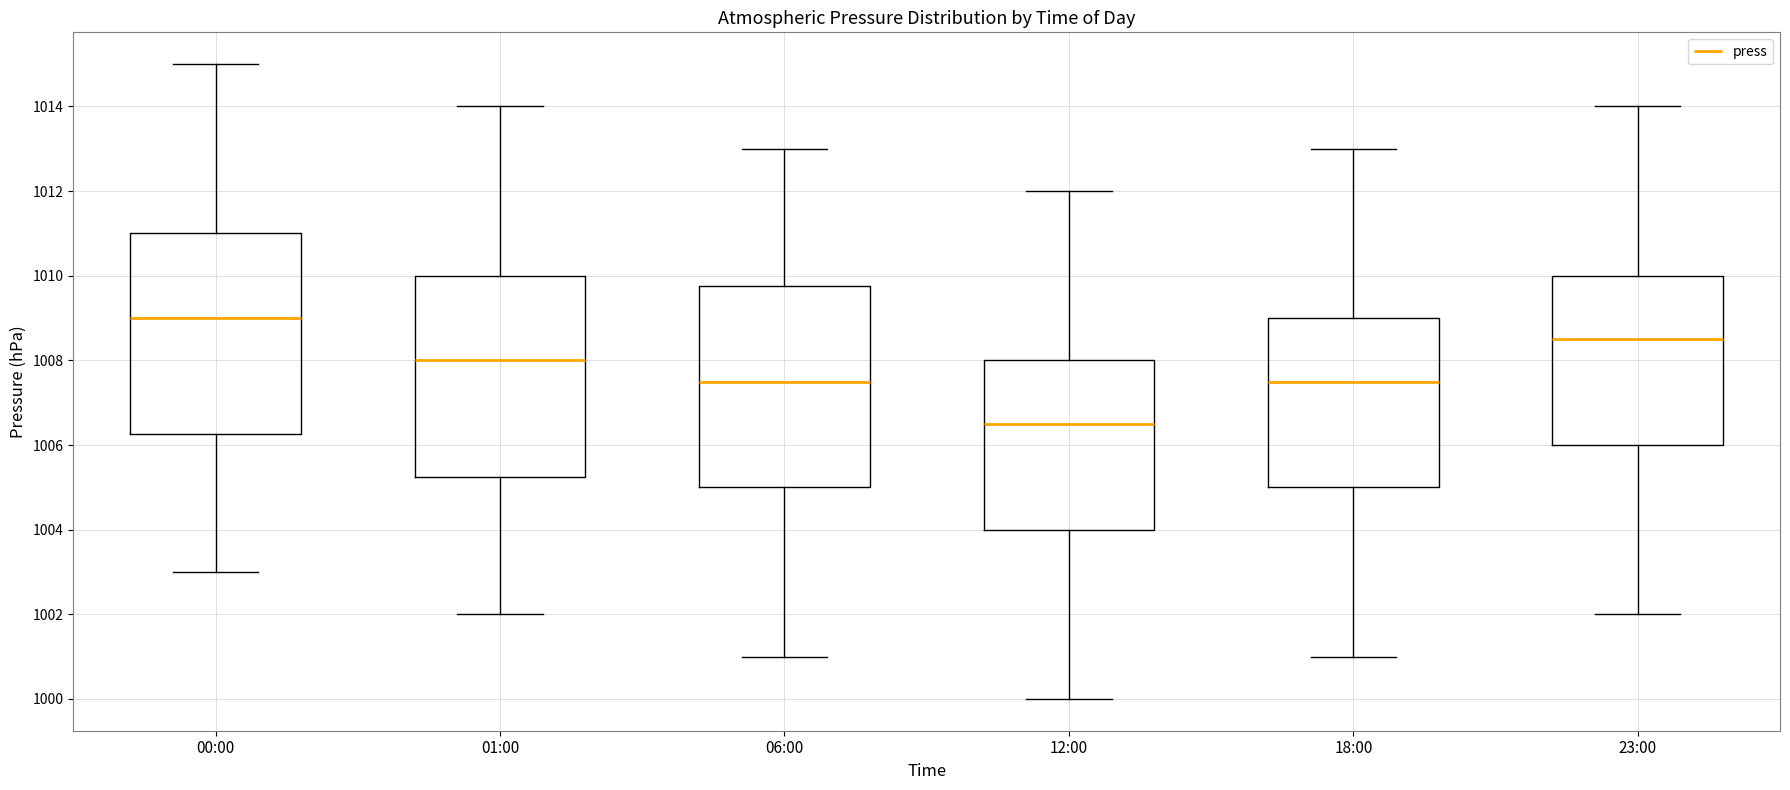

Where does the median line of the box for 12:00 sit on the y-axis? The values are not printed on the chart, so give them approximately, as read against the axis.

1006.6